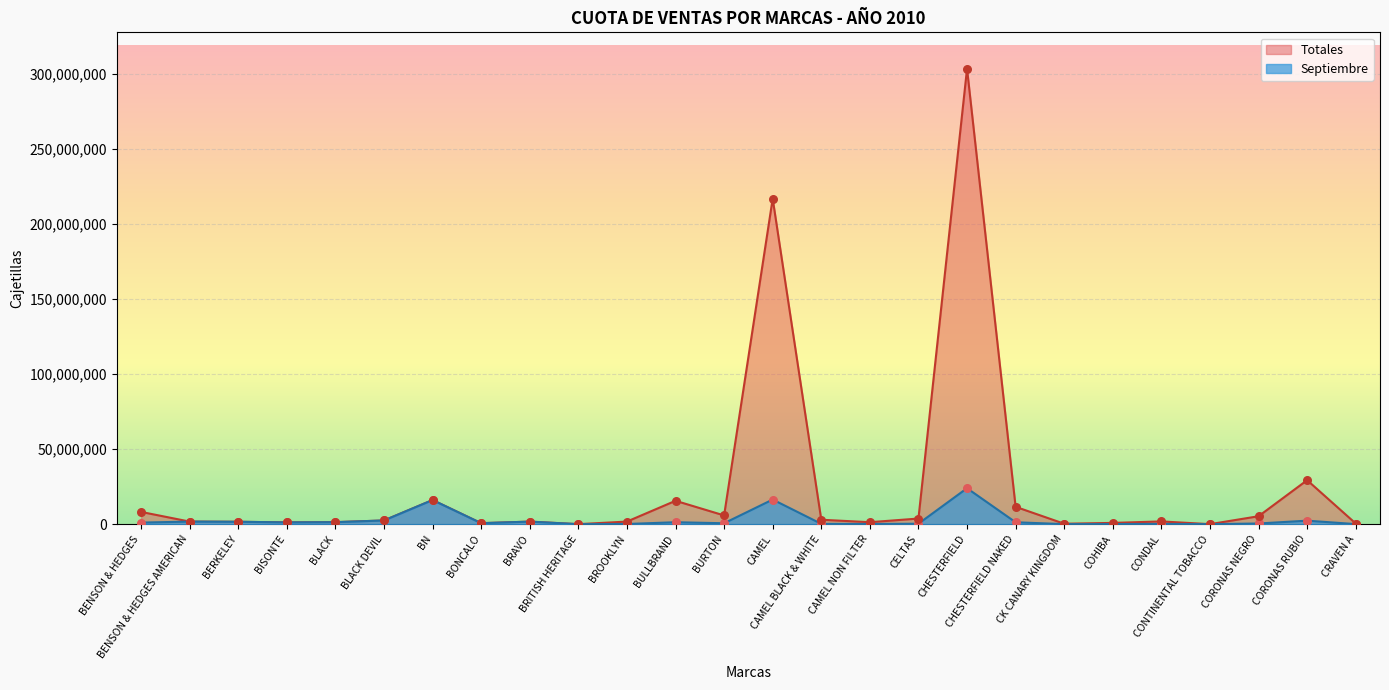

At which category is the sum across all series the highest?

CHESTERFIELD